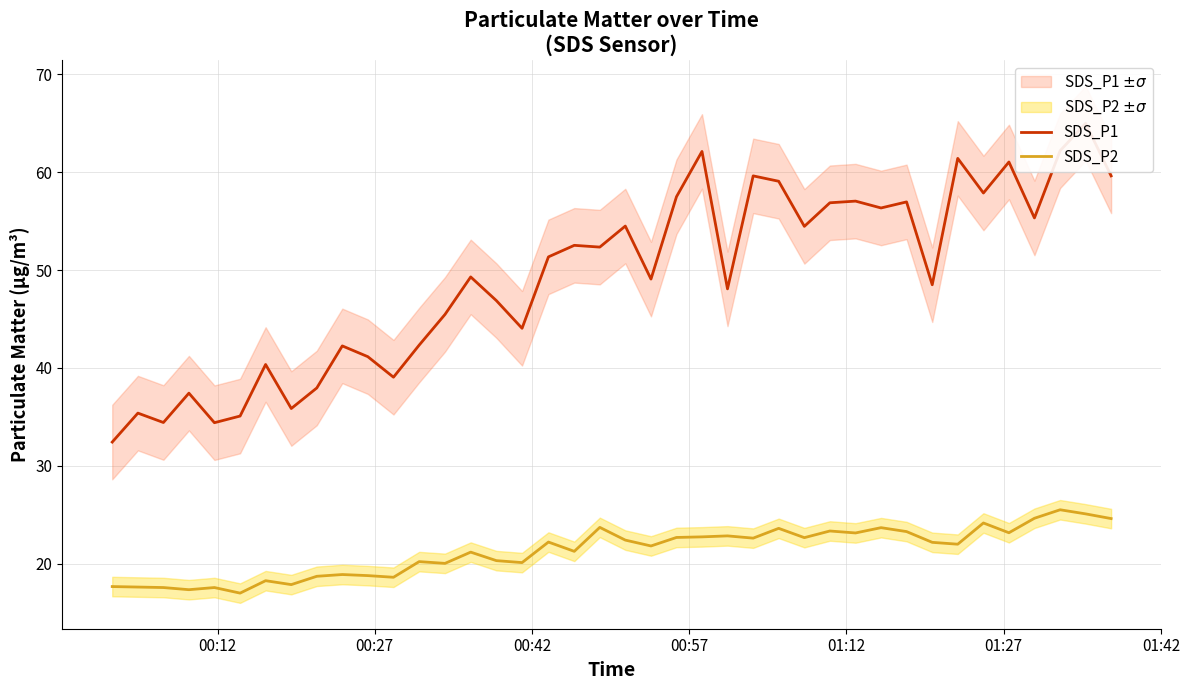

True or false: SDS_P2 and SDS_P1 cross at least once.

False